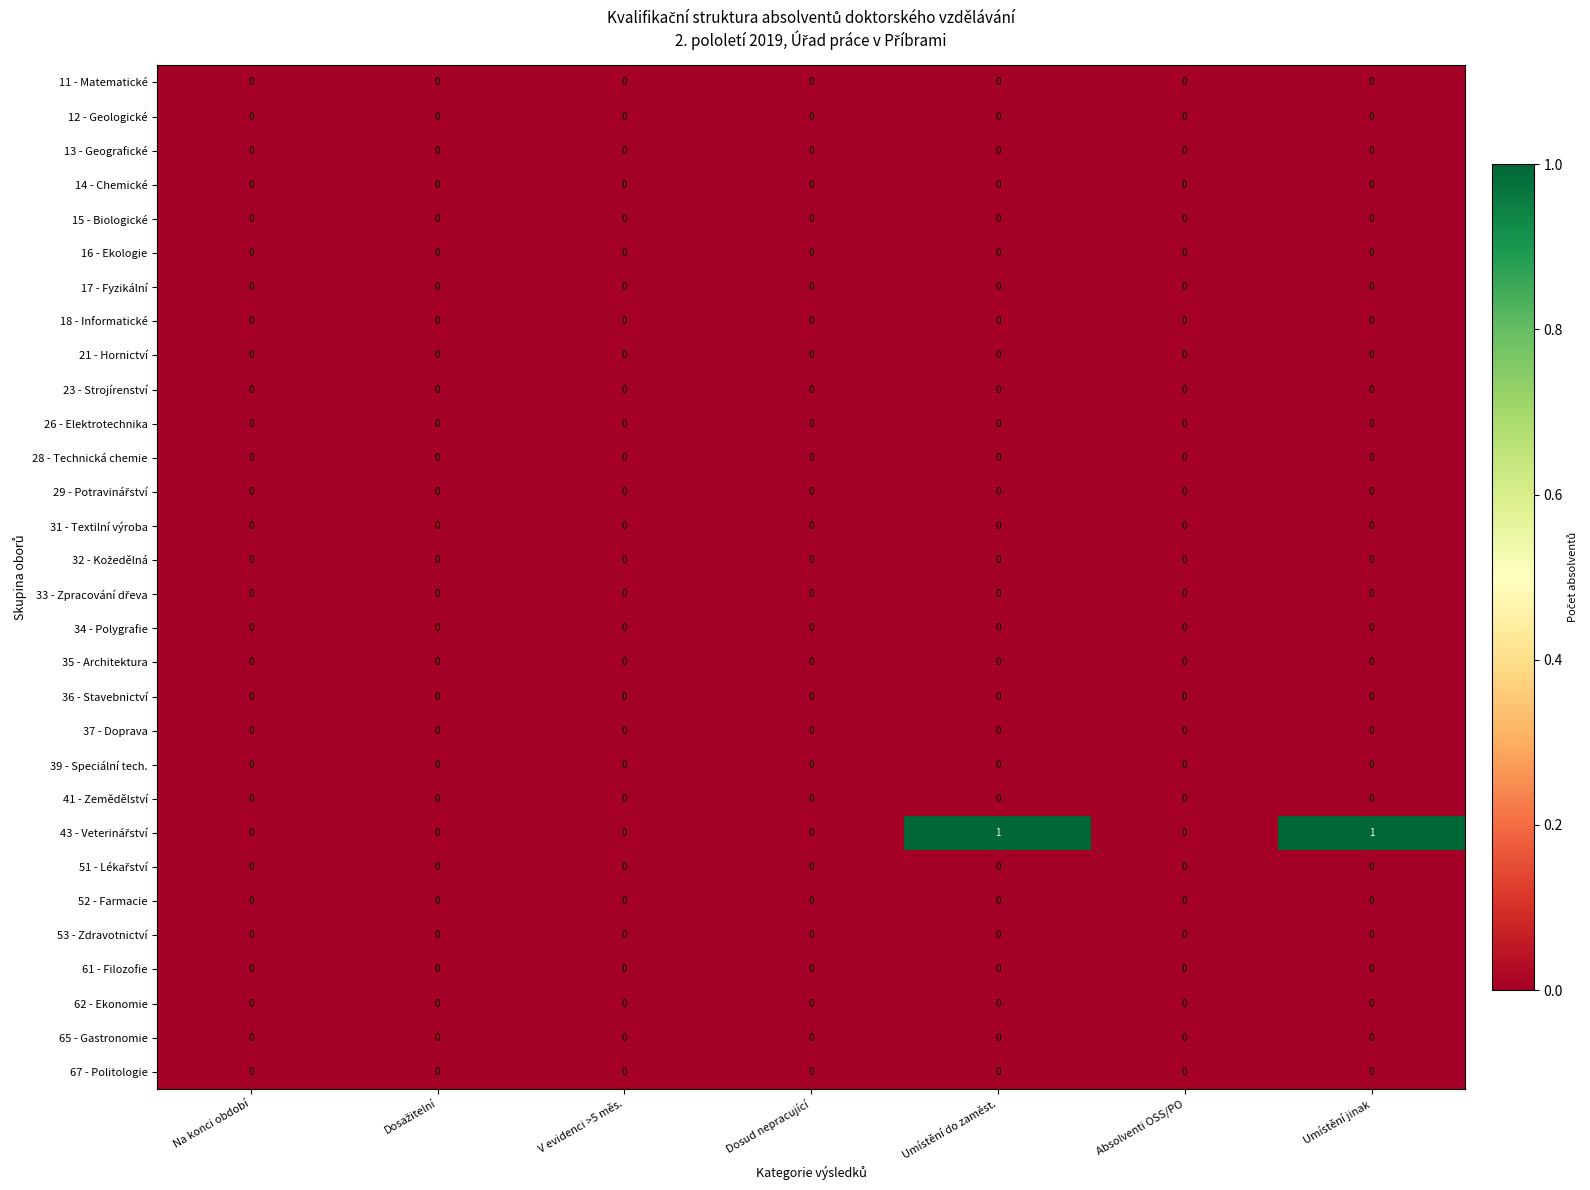

The value of 14 - Chemické at Umístění jinak is 0. True or false?

True